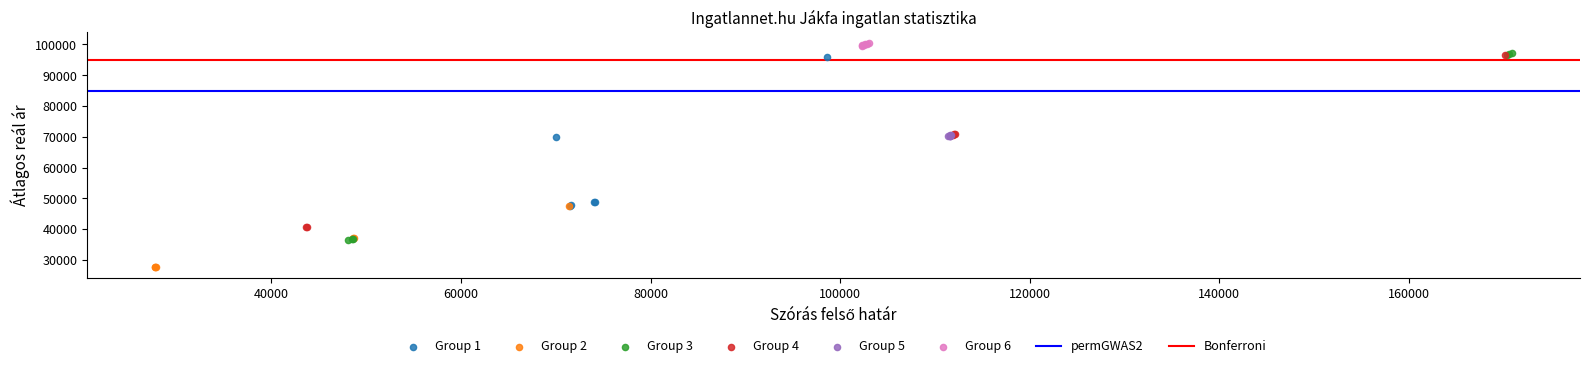

Which series has the largest Y range (max minus min)?

Group 3